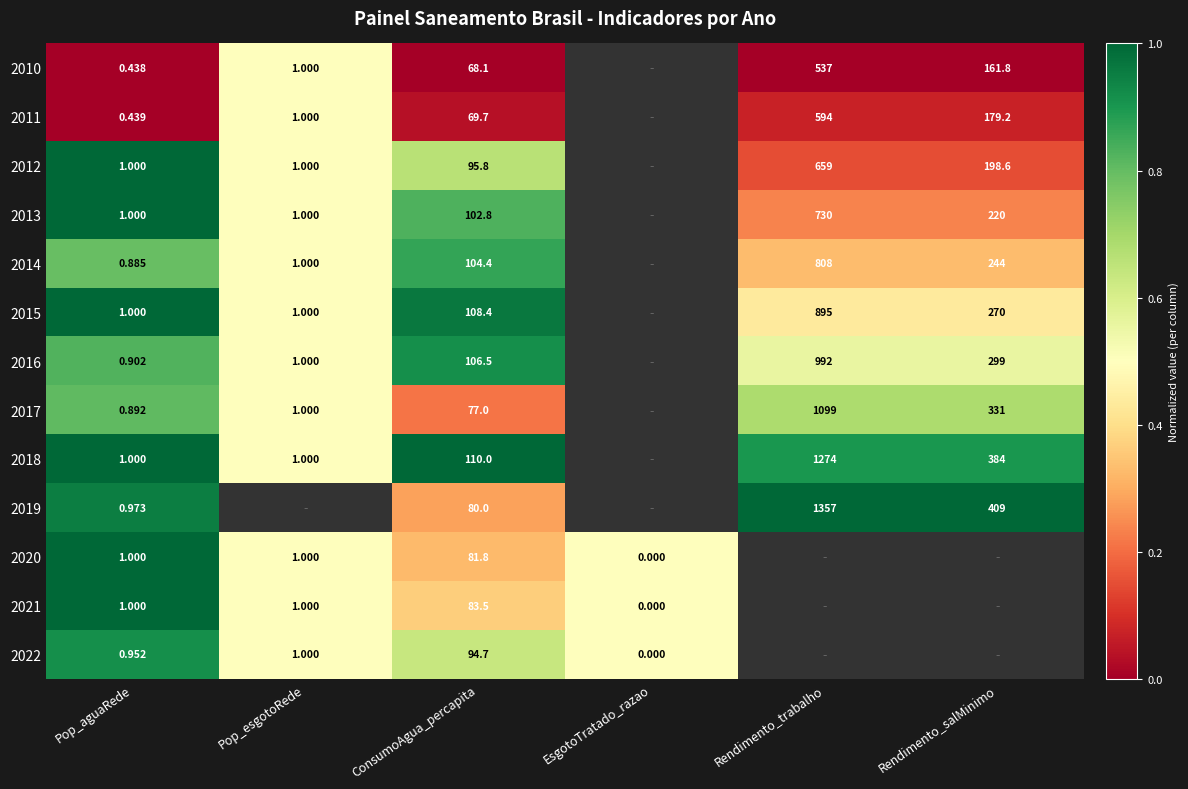

Is the value of 2010 at Rendimento_trabalho greater than the value of 2014 at Pop_aguaRede?

Yes